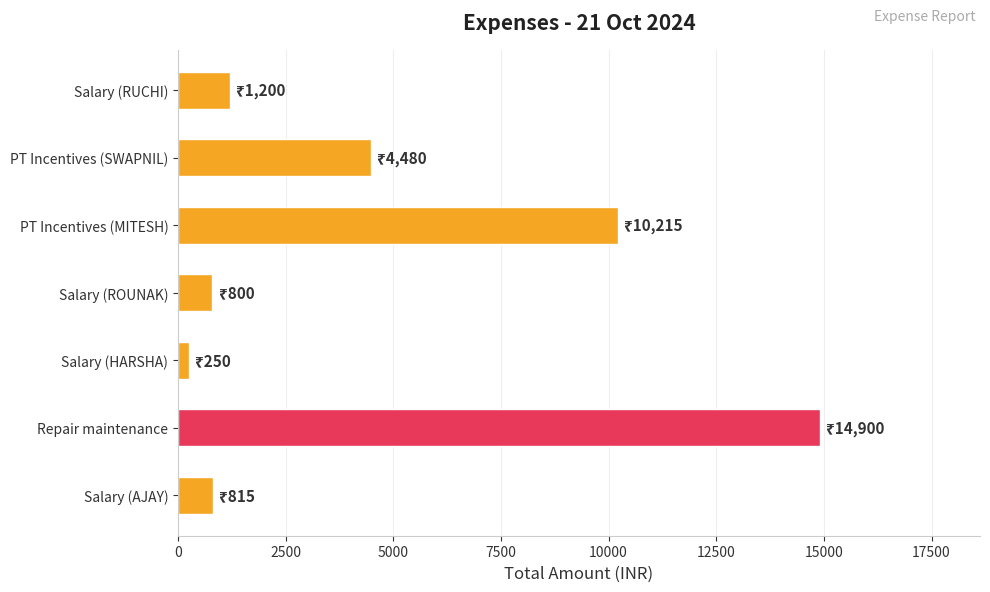

What is the greatest value displayed?

14900